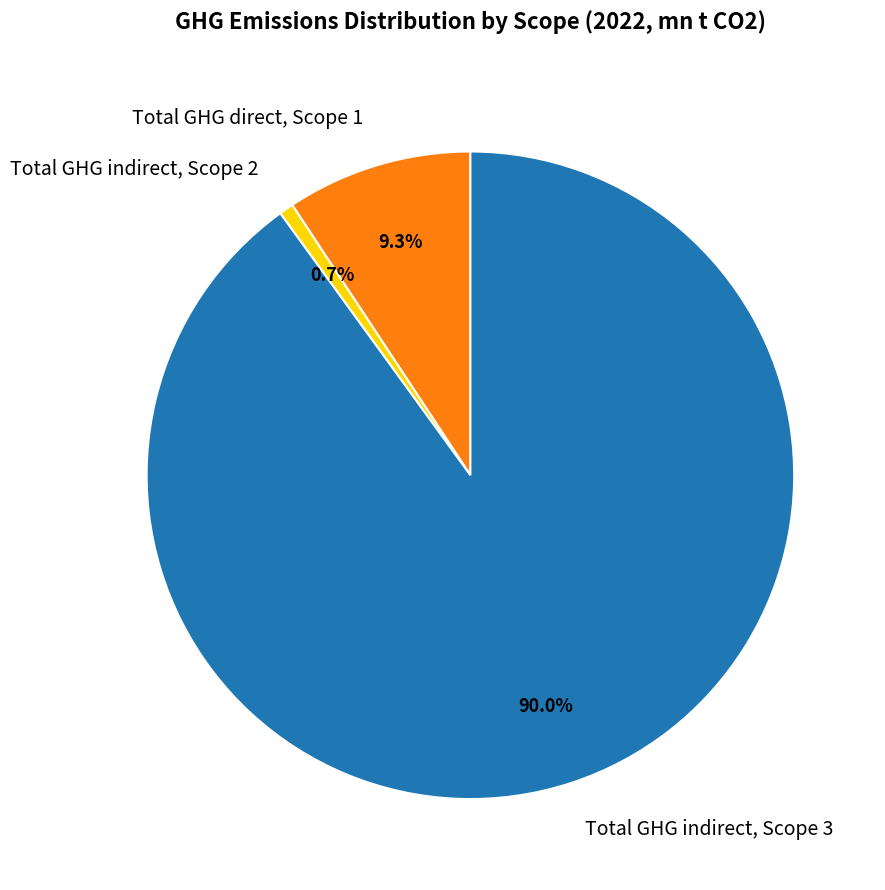

Does Total GHG indirect, Scope 3 account for over 50% of the chart?

Yes